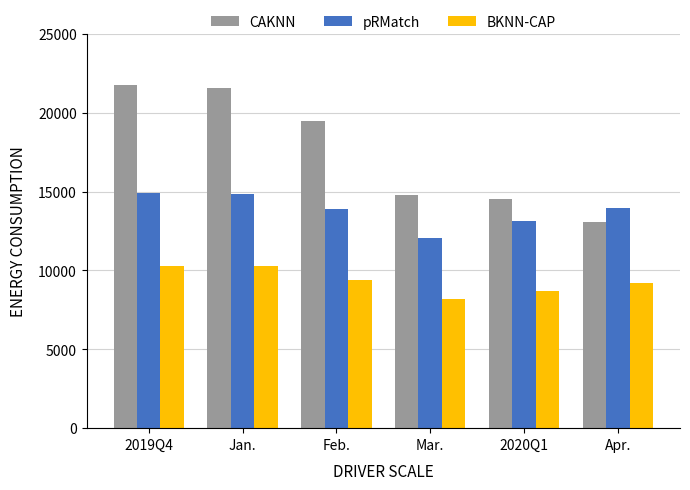

Which series has the largest total across all categories?

CAKNN